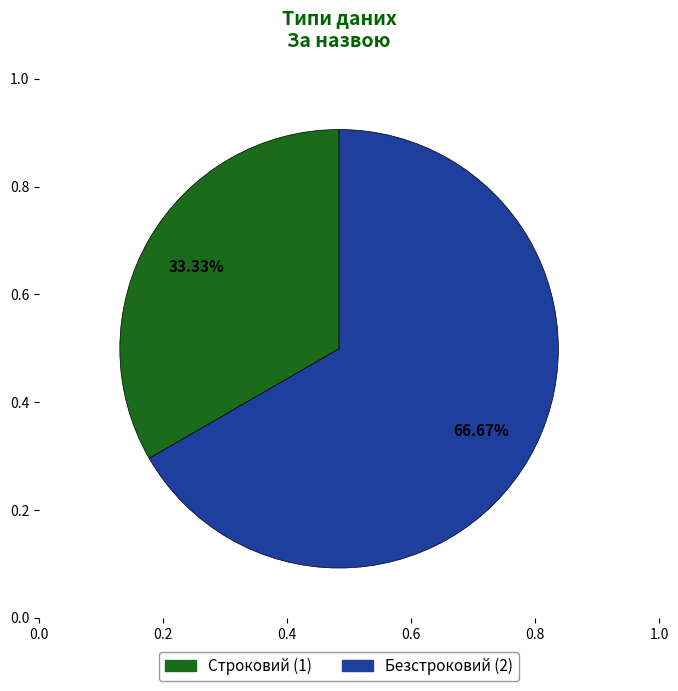

Is the sum of Безстроковий and Строковий greater than half?

Yes